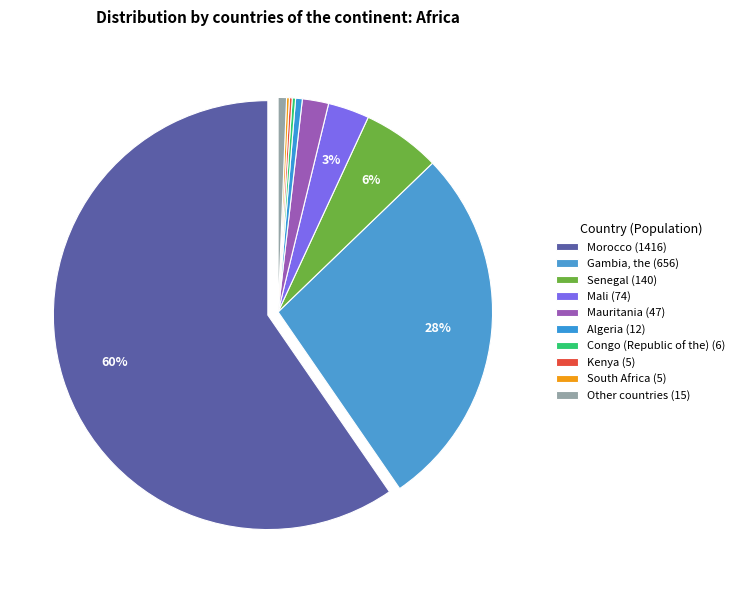

What is the largest slice in the pie chart?

Morocco